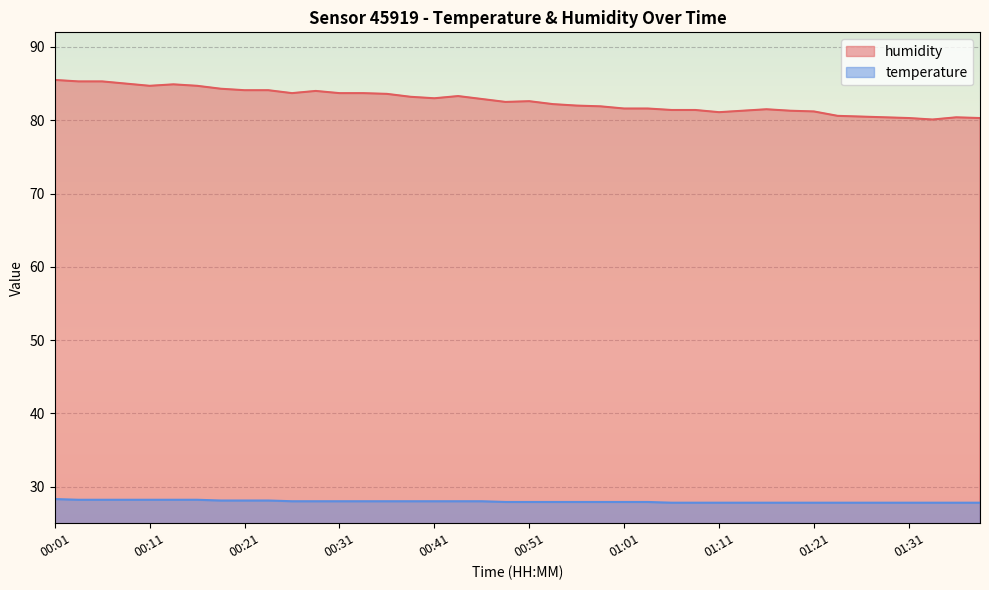

Which series has the largest range (max minus min)?

humidity